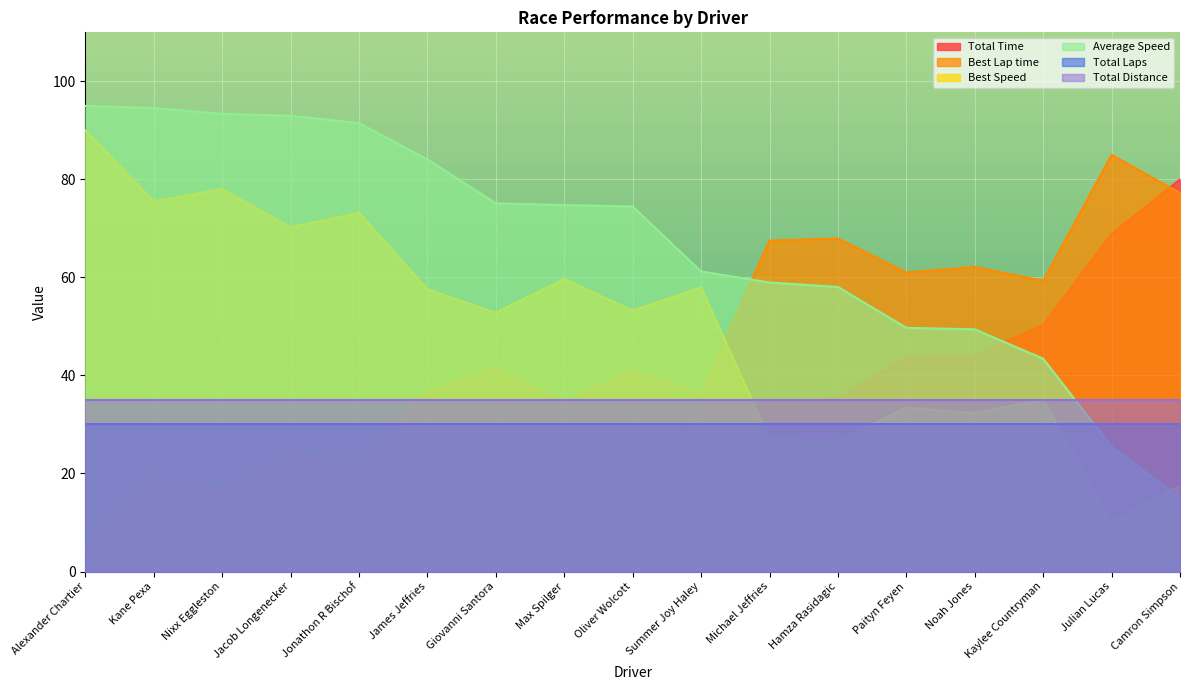

At which category is the sum across all series the highest?

Alexander Chartier